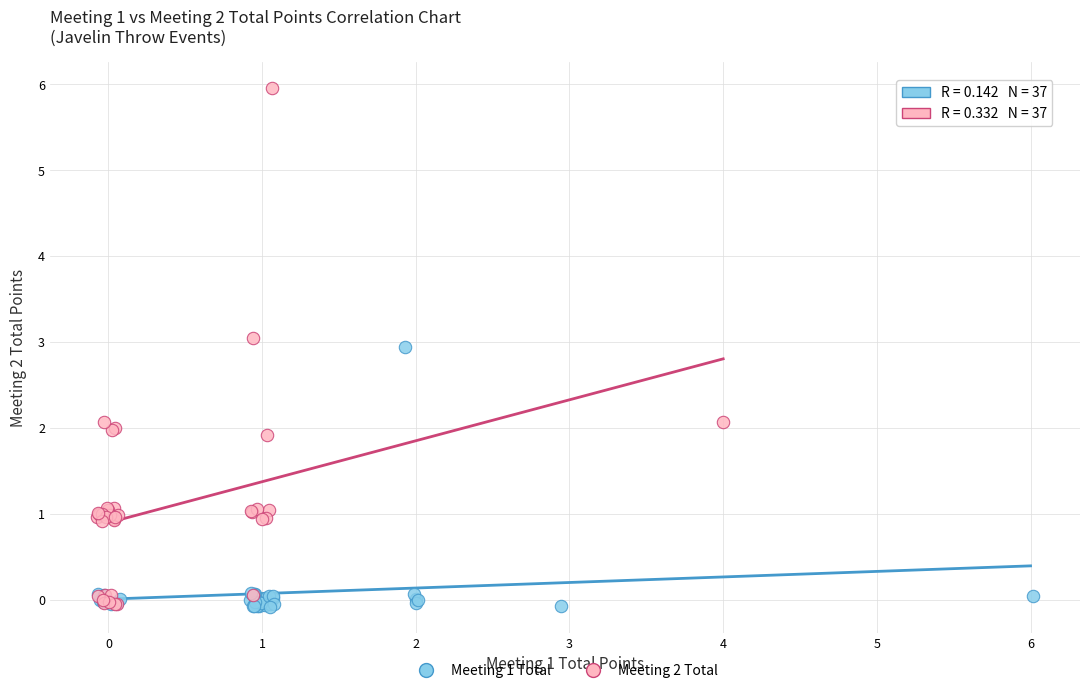

Which series has the widest spread of Y values?

Meeting 2 Total